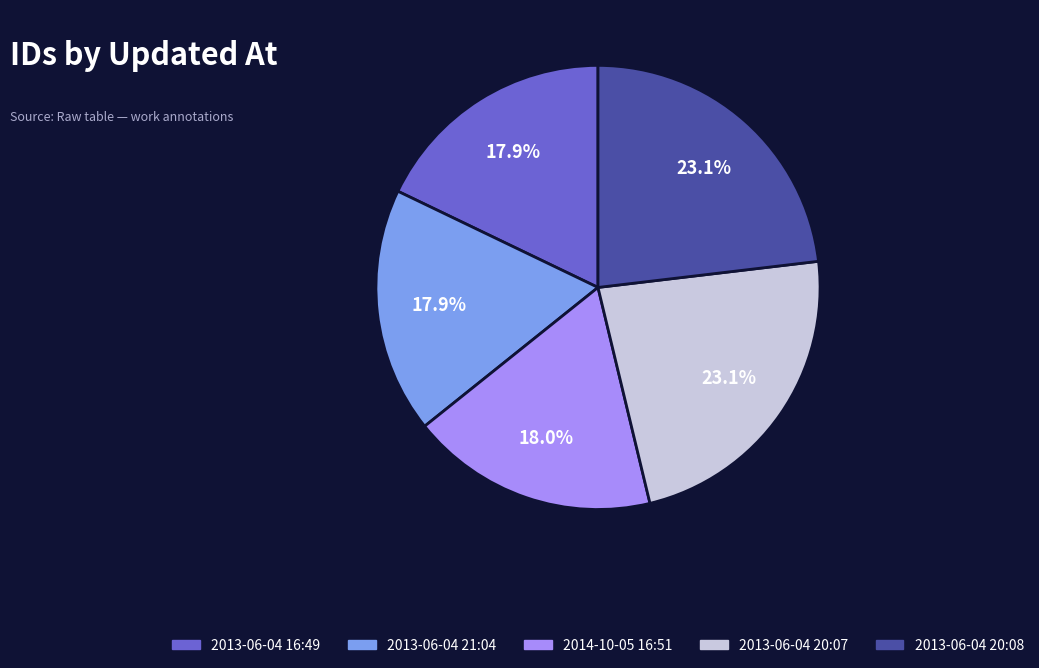

Combined, do 2013-06-04 20:08 and 2014-10-05 16:51 account for over 50%?

No